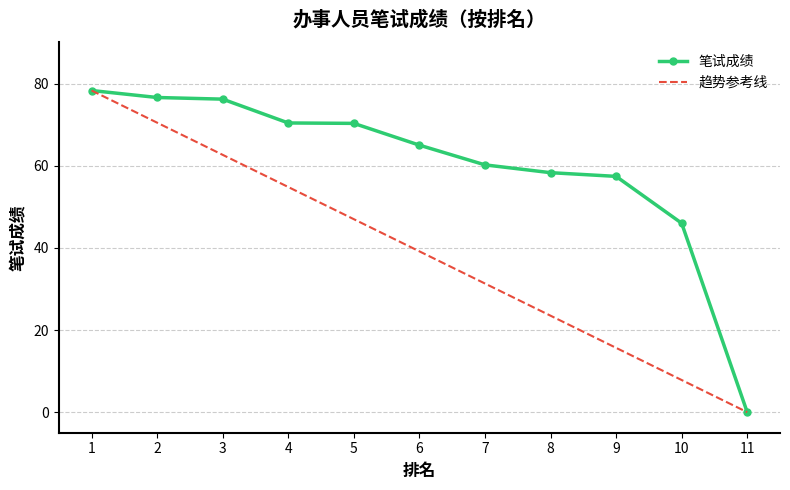

Count the number of data series in this chart.

1